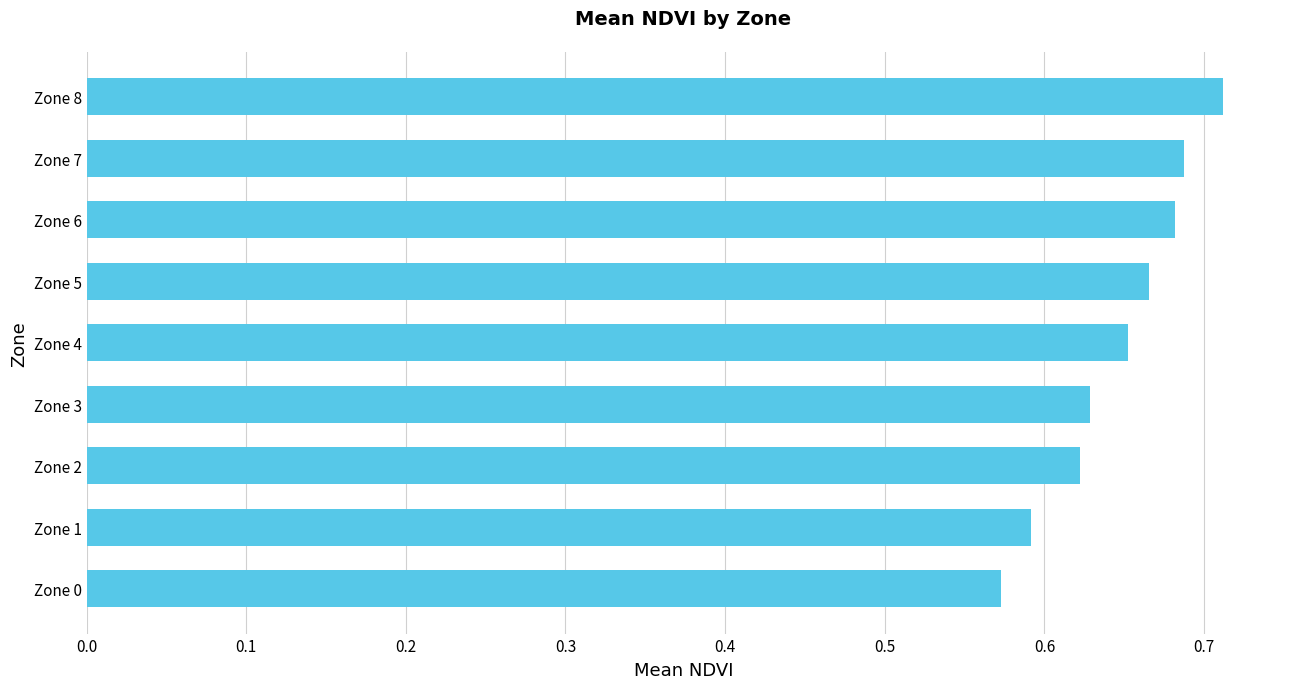

What is the sum of all values?

5.8